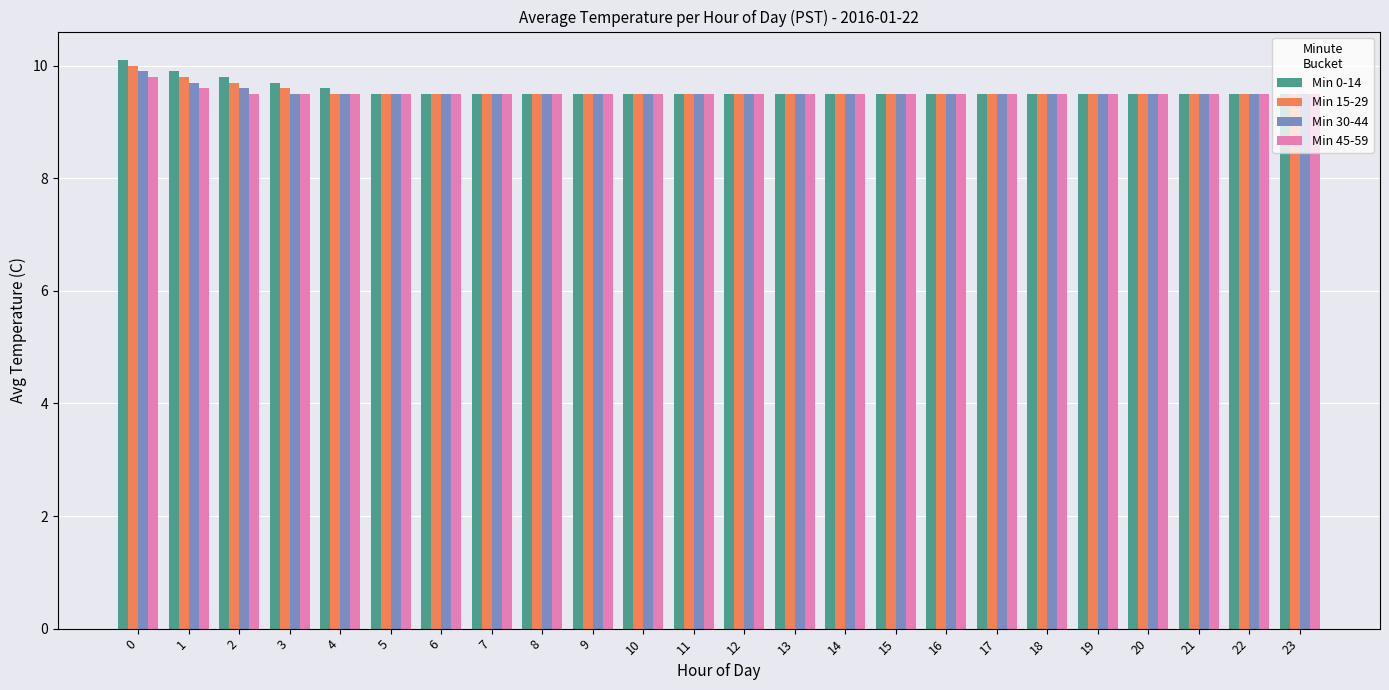

True or false: Min 0-14 has a value of 3.8 at 3.

False